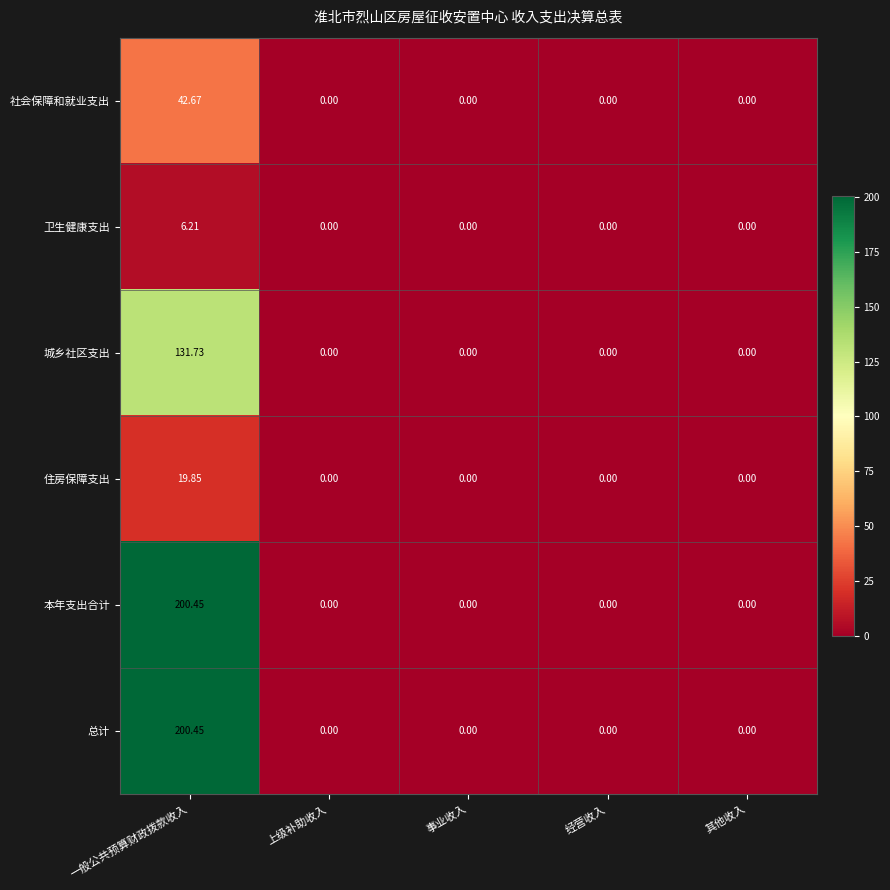

How many distinct data groups are displayed?

6